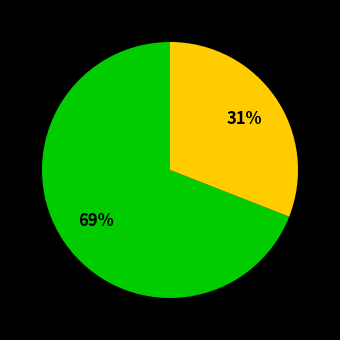

To the nearest percent, what is the average slice percentage?

50%